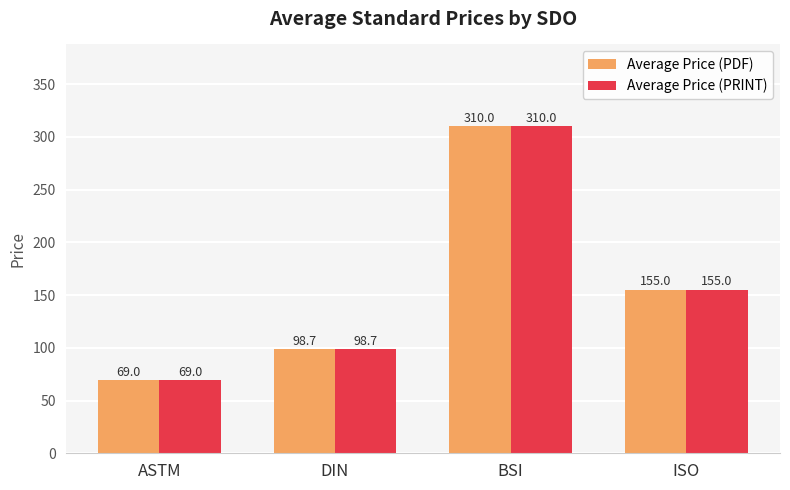

Reading left to right, list all the values displayed in this chart.

Average Price (PDF): ASTM=69.0	DIN=98.7	BSI=310.0	ISO=155.0
Average Price (PRINT): ASTM=69.0	DIN=98.7	BSI=310.0	ISO=155.0